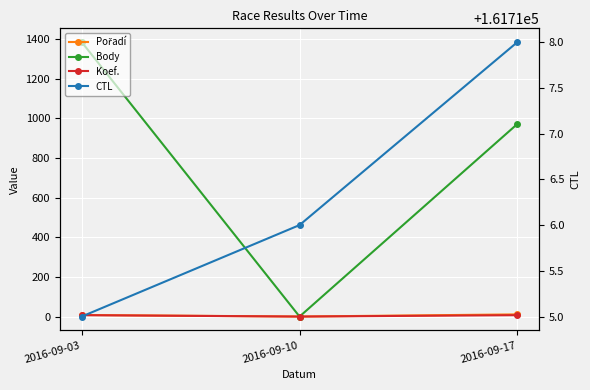

How many data points in Koef. are less than 7?

1